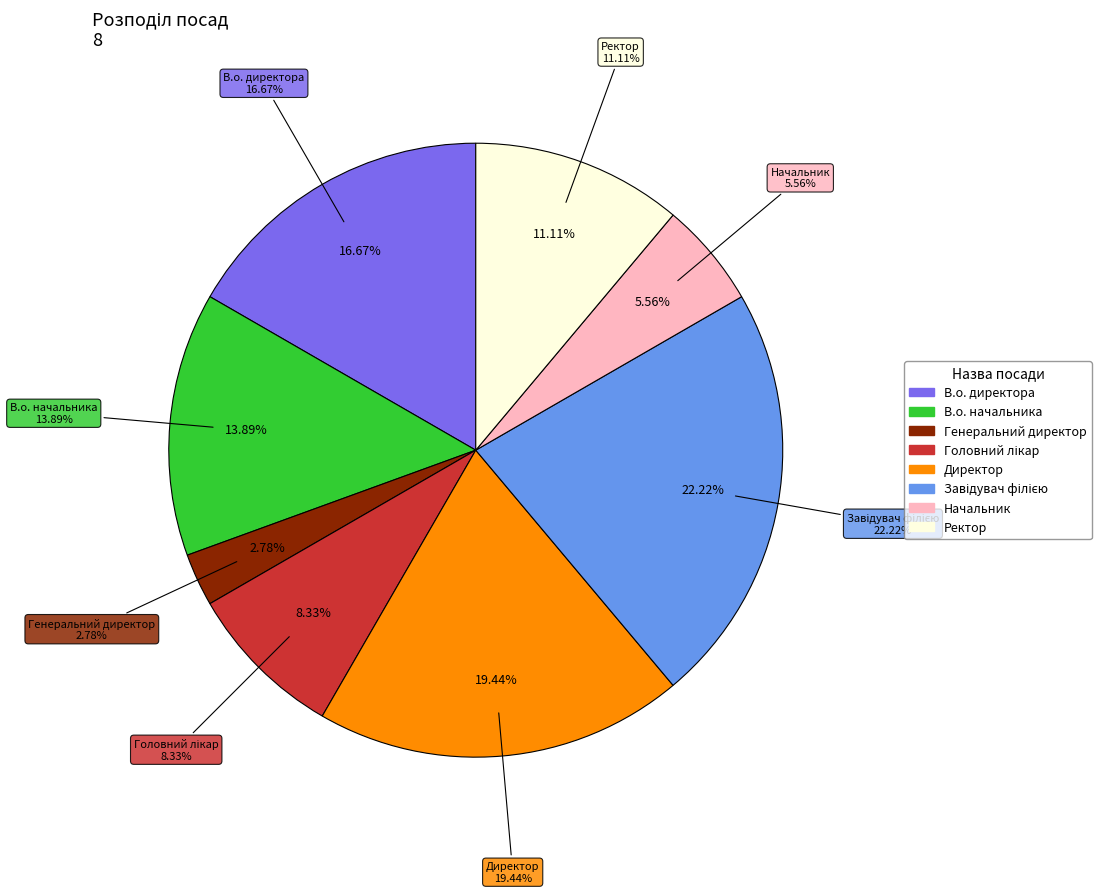

Is it true that В.о. директора is 17% of the pie?

True